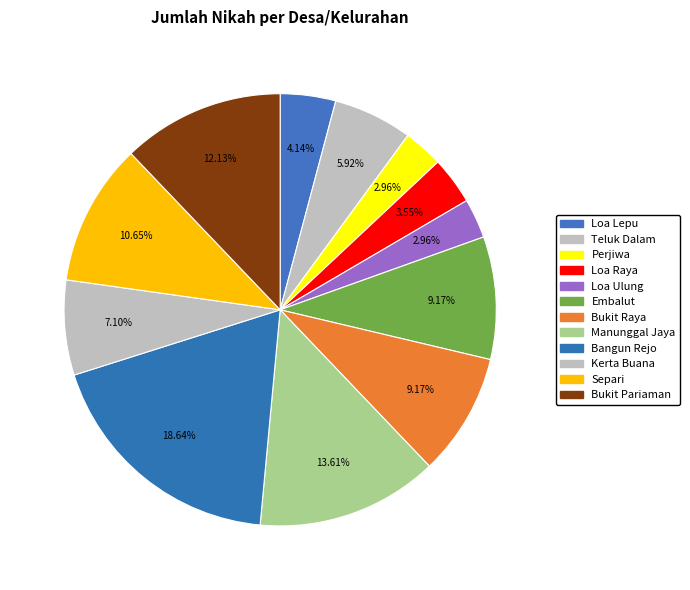

Count the number of slices in the pie.

12